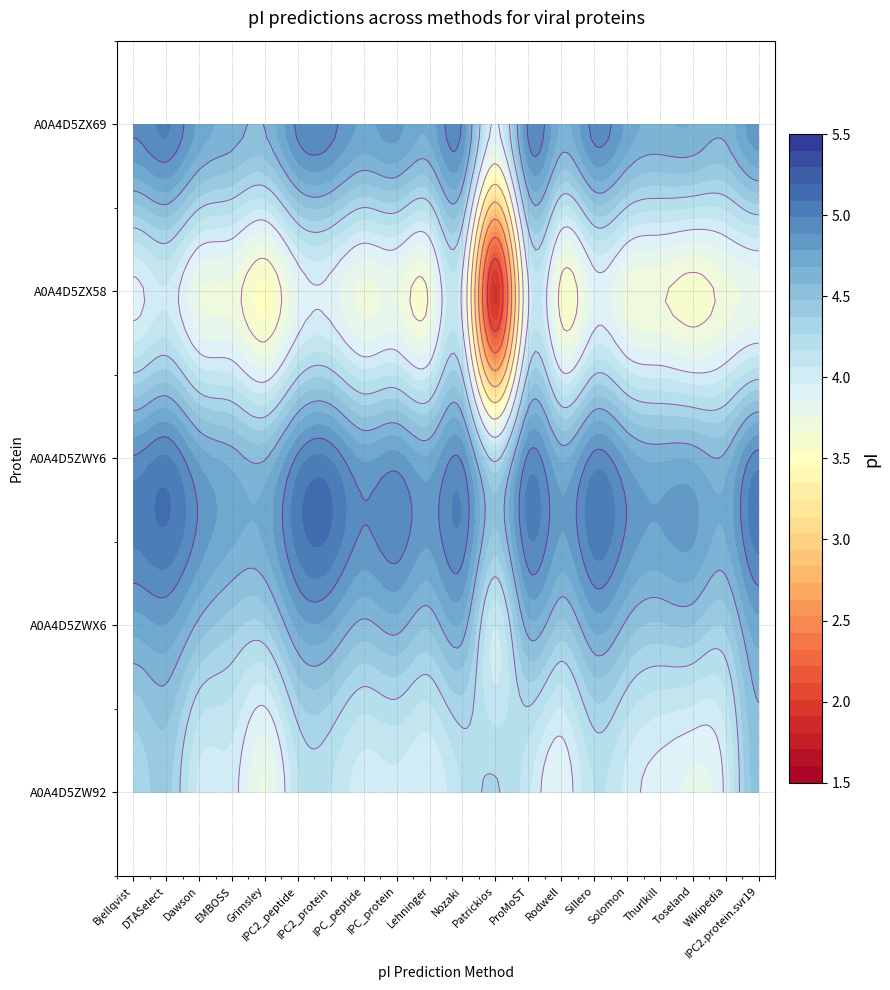

List the series in order of their peak value, lowest first.

A0A4D5ZX58, A0A4D5ZW92, A0A4D5ZWX6, A0A4D5ZWY6, A0A4D5ZX69